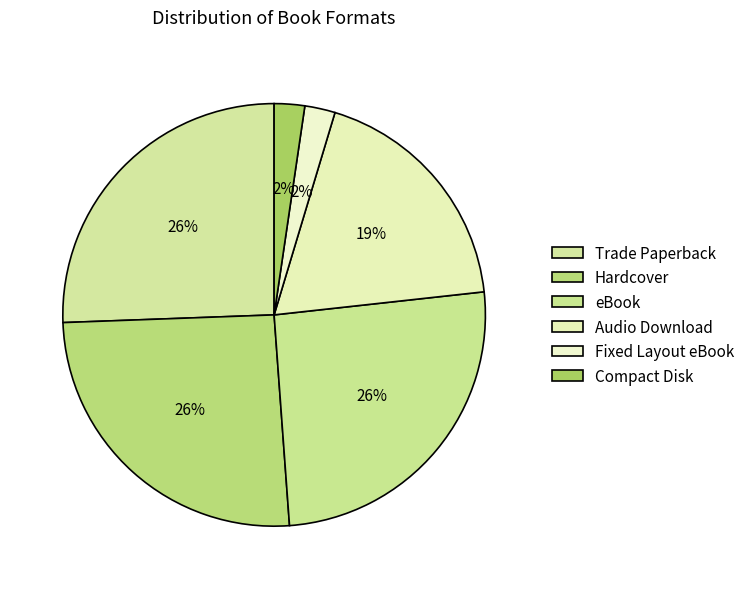

Rank the categories by value from highest to lowest.

Trade Paperback, Hardcover, eBook, Audio Download, Fixed Layout eBook, Compact Disk